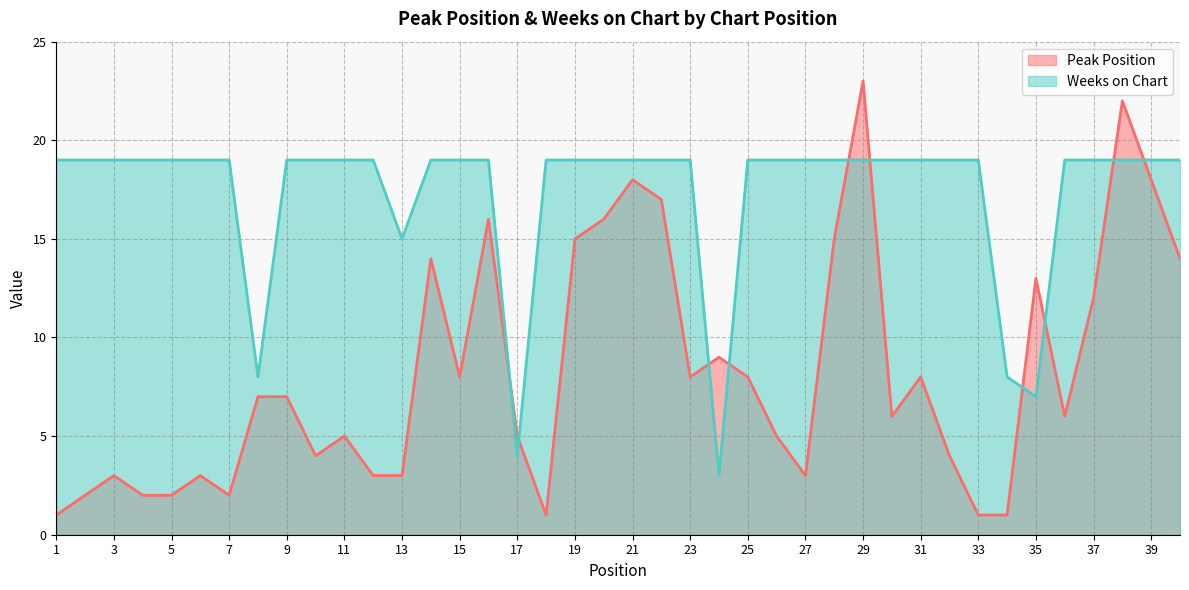

At which category does Peak Position reach its first local valley?

7